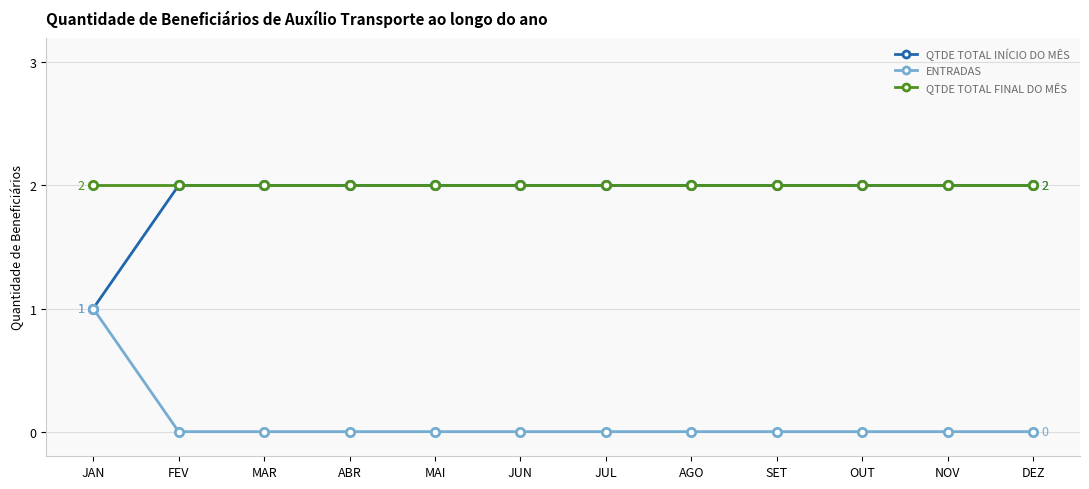

What is the sum of the QTDE TOTAL INÍCIO DO MÊS values at DEZ and MAI?

4